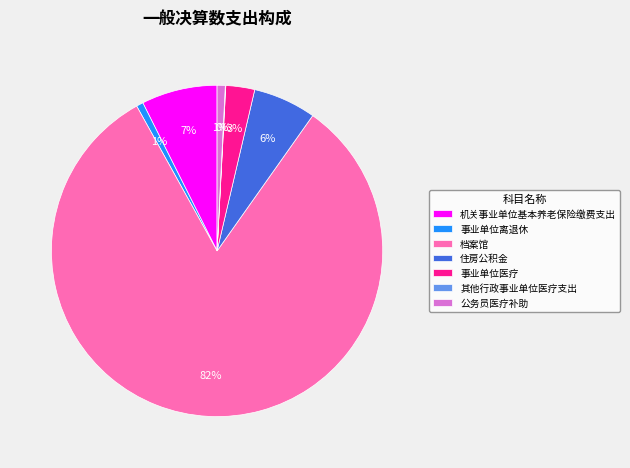

To the nearest percent, what is the difference between the 事业单位医疗 and 公务员医疗补助 slice percentages?

2%